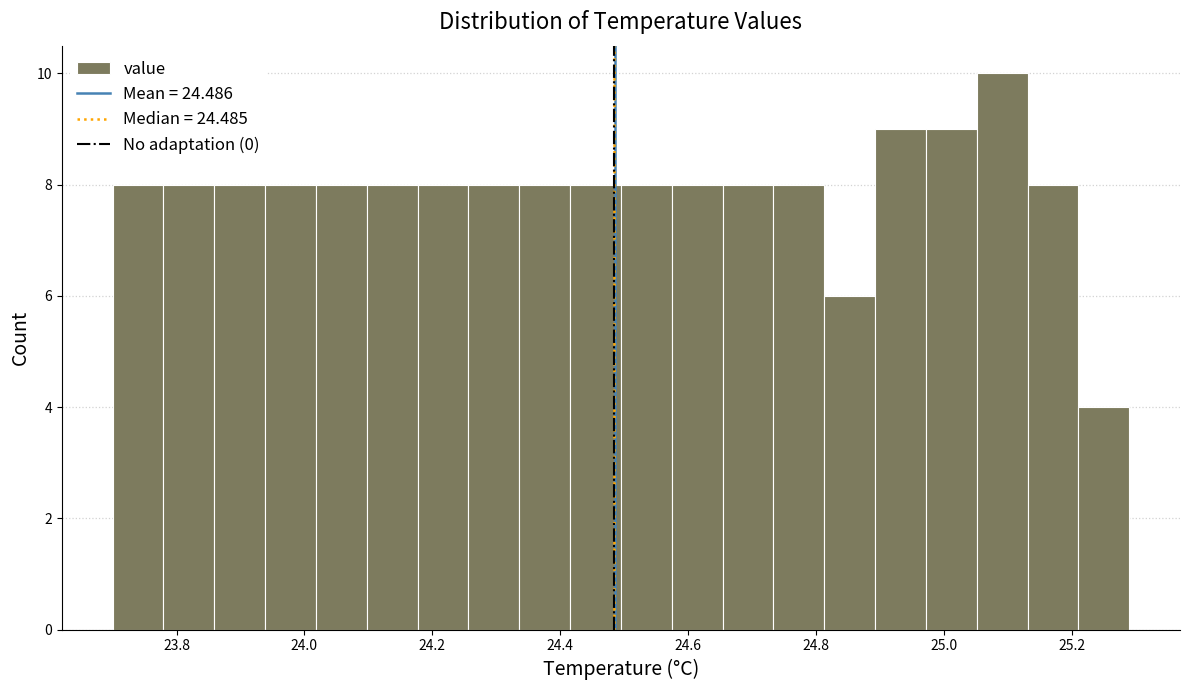

Read against the x-axis, roughly where is the centre of the tallest bar?

25.10